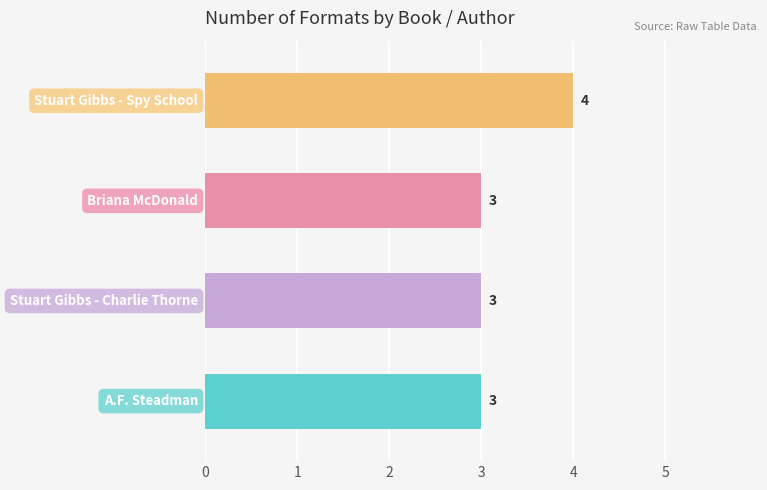

Reading top to bottom, what are all the values shown in this chart?

4	3	3	3